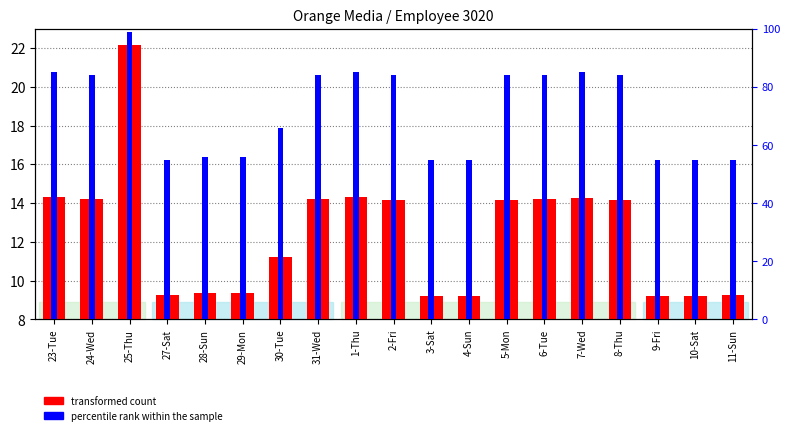

Is the value of transformed count at 9-Fri greater than the value of percentile rank within the sample at 30-Tue?

No